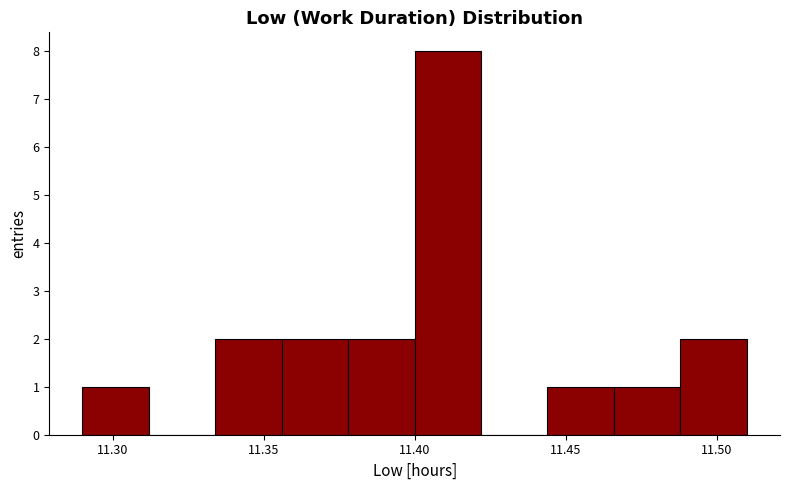

Reading left to right, transcribe this chart: for each bar, give the range it covers on the x-axis and its height. Neither the bar edges nor the heights are printed on the chart, so give them approximately, as read against the axes.

11.290 to 11.312: 1
11.312 to 11.334: 0
11.334 to 11.356: 2
11.356 to 11.378: 2
11.378 to 11.400: 2
11.400 to 11.422: 8
11.422 to 11.444: 0
11.444 to 11.466: 1
11.466 to 11.488: 1
11.488 to 11.510: 2